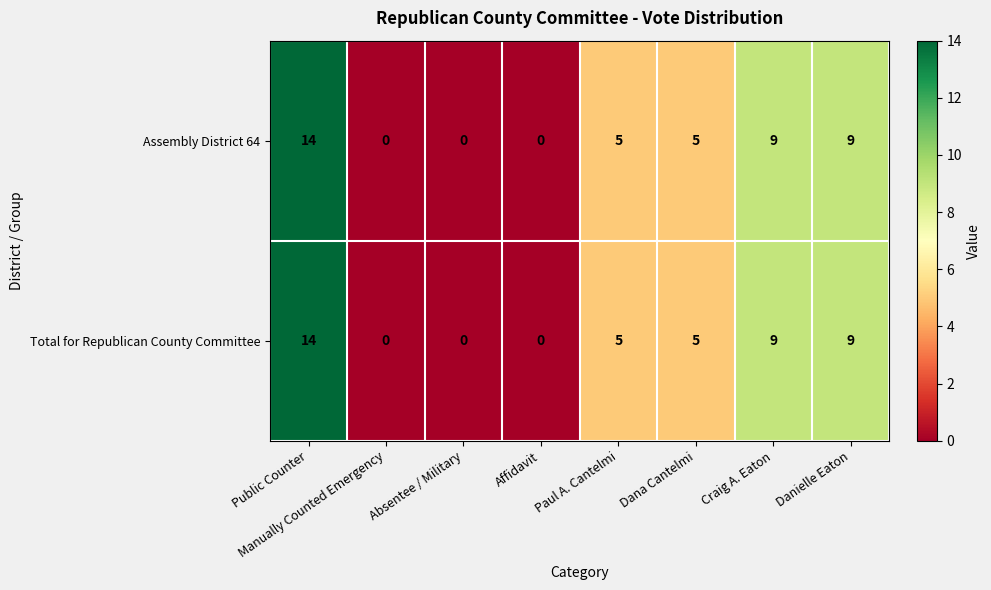

True or false: Total for Republican County Committee has a value of 0 at Affidavit.

True